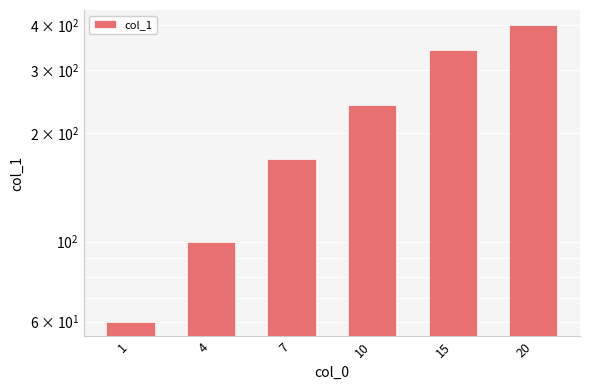

What is the sum of the values at 7 and 10?

410